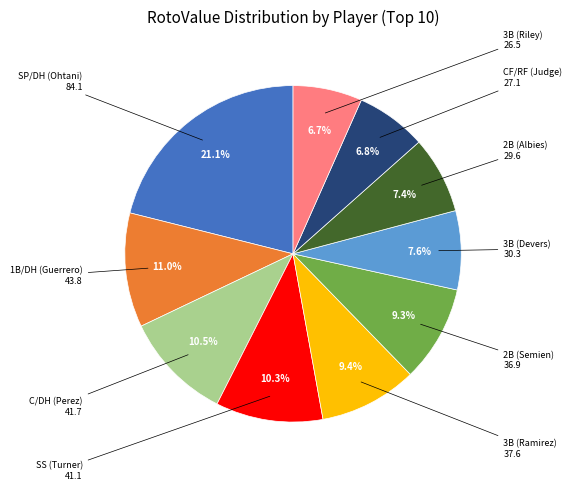

Does any single category account for the majority?

No